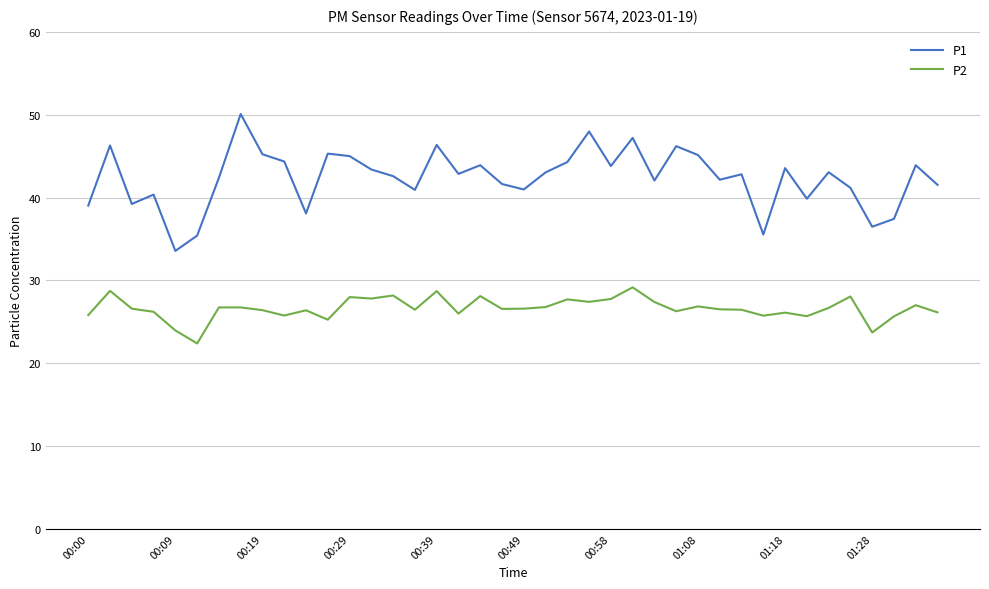

What is the maximum value shown in the chart?

50.1